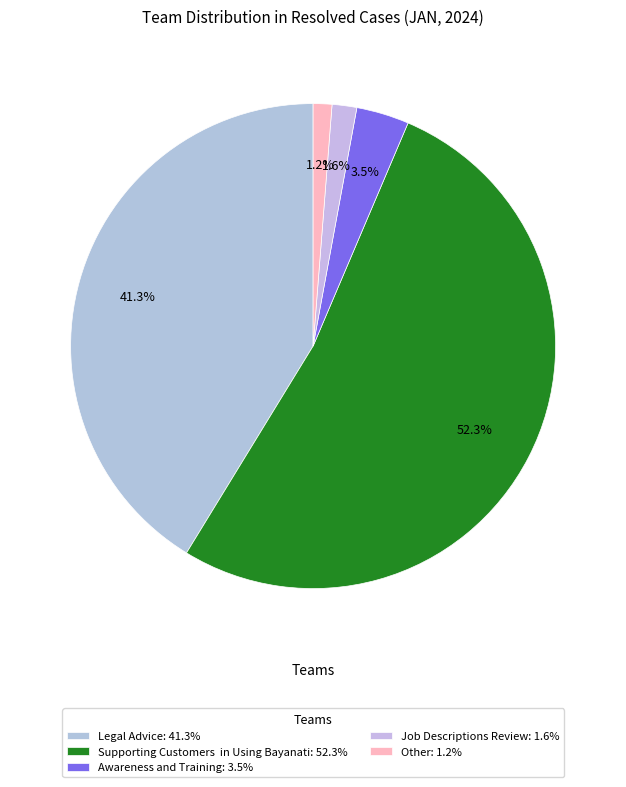

Which slice is the largest?

Supporting Customers  in Using Bayanati